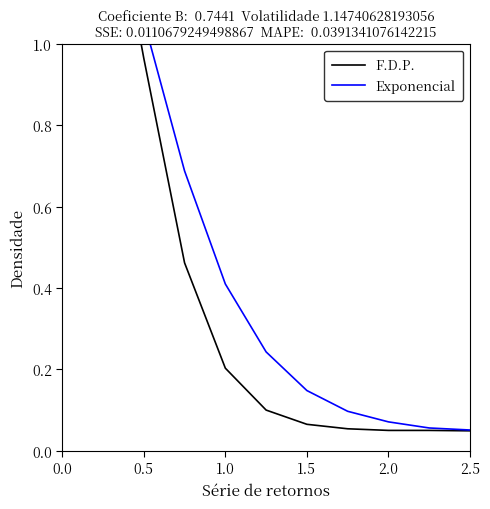

The F.D.P. series shows 0.0 at 9. True or false?

False